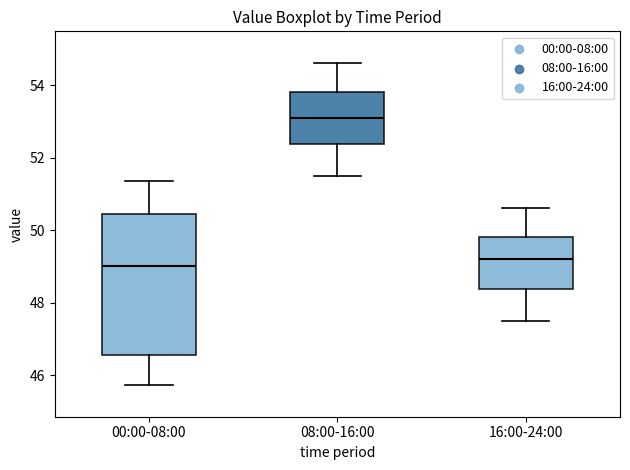

Where does the upper whisker of the box for 00:00-08:00 end on the y-axis? The values are not printed on the chart, so give them approximately, as read against the axis.

51.4